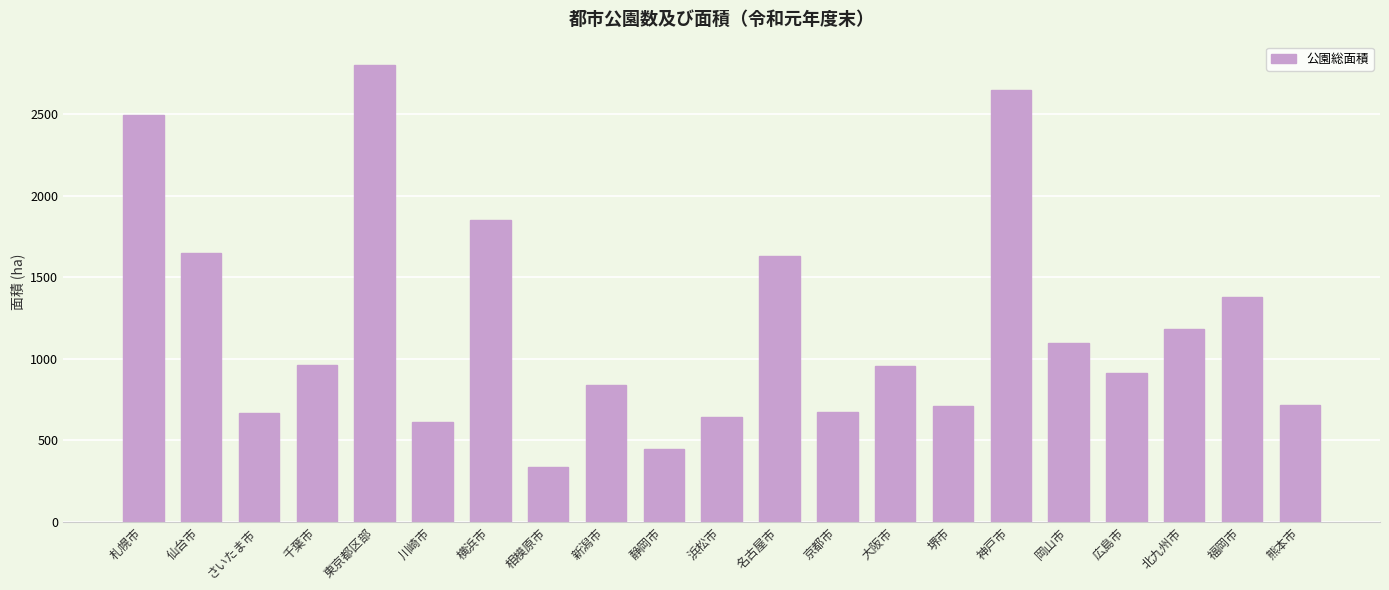

How many bars are there in total?

21